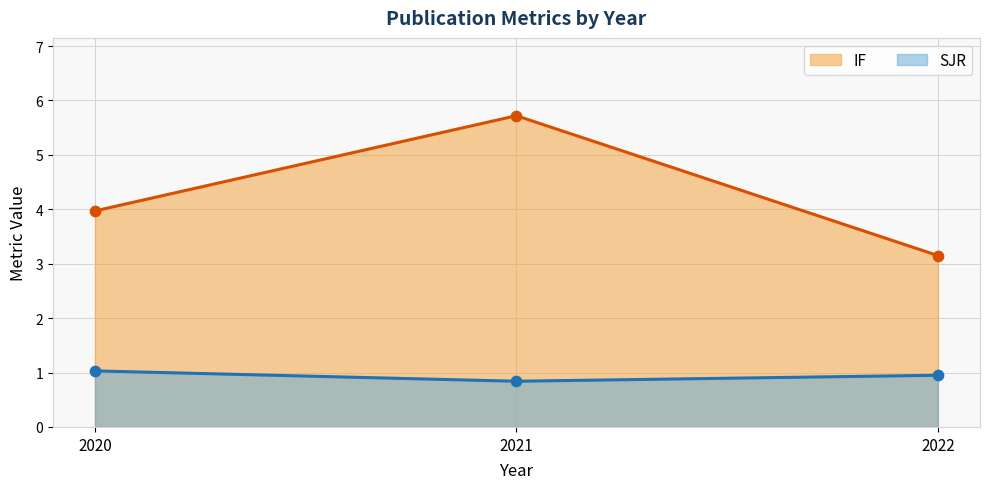

At how many categories does at least one series exceed 3?

3